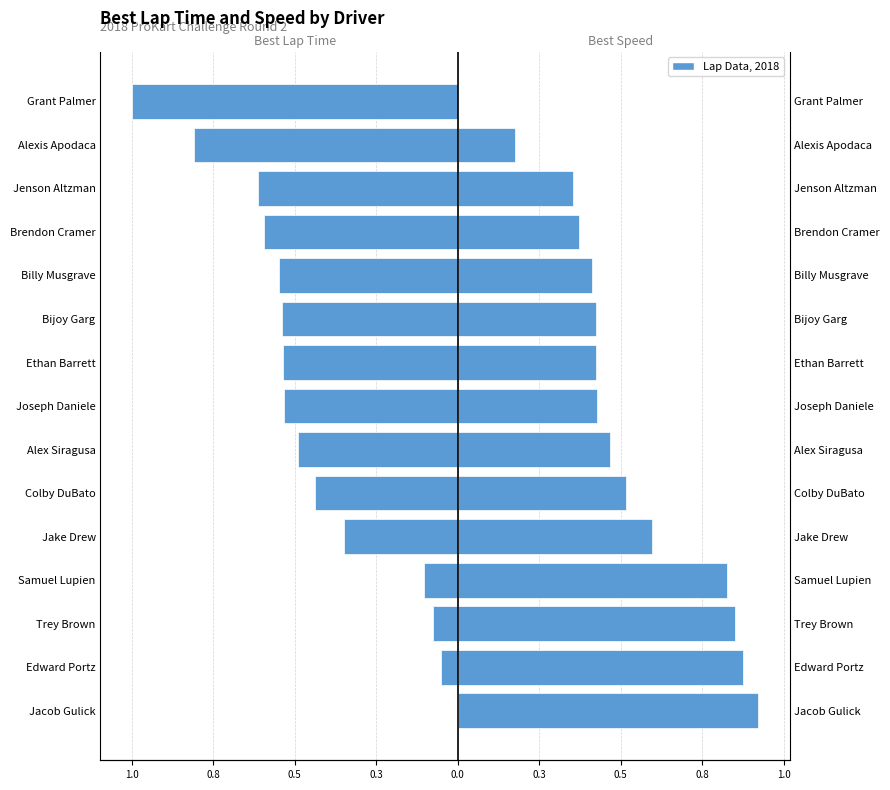

Count the number of data series in this chart.

2